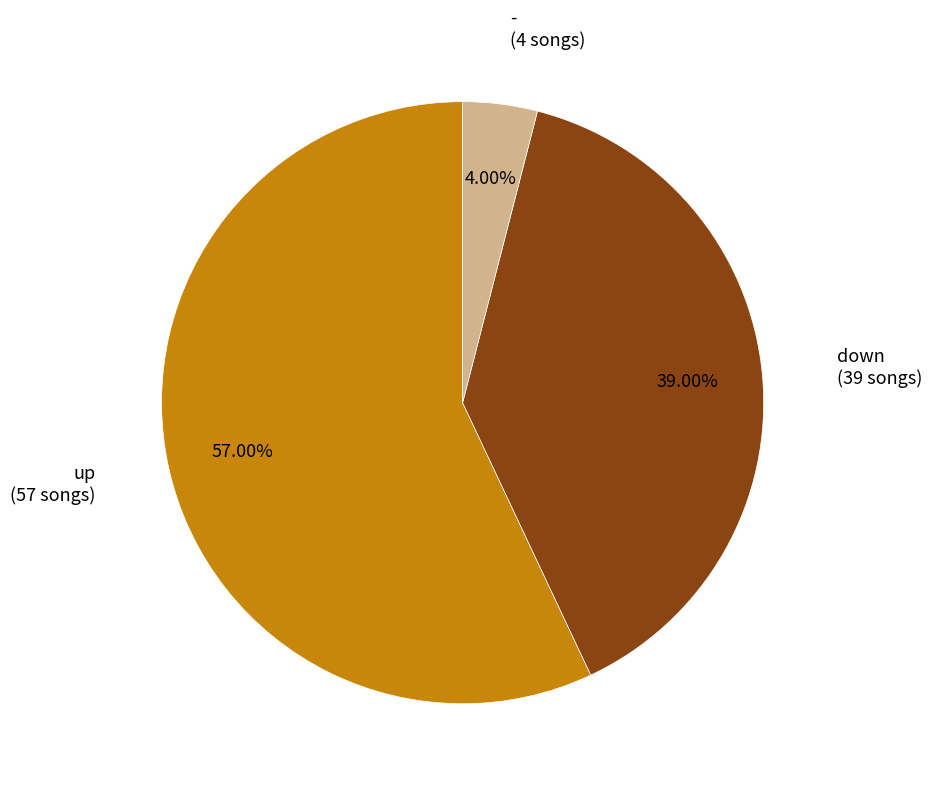

To the nearest percent, what is the average slice percentage?

33%